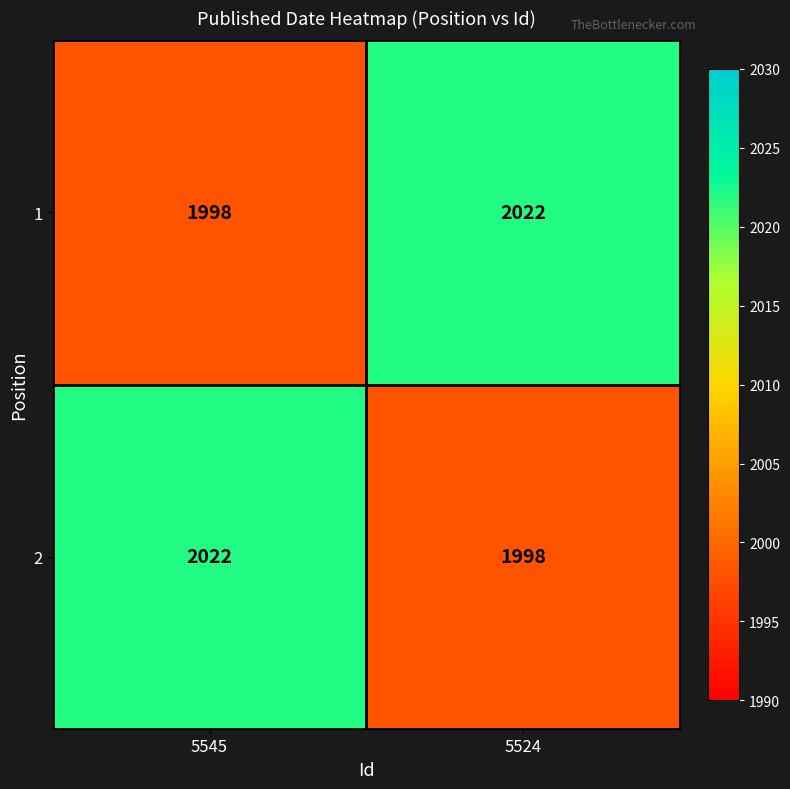

What is the total value across all series at 5524?

4020